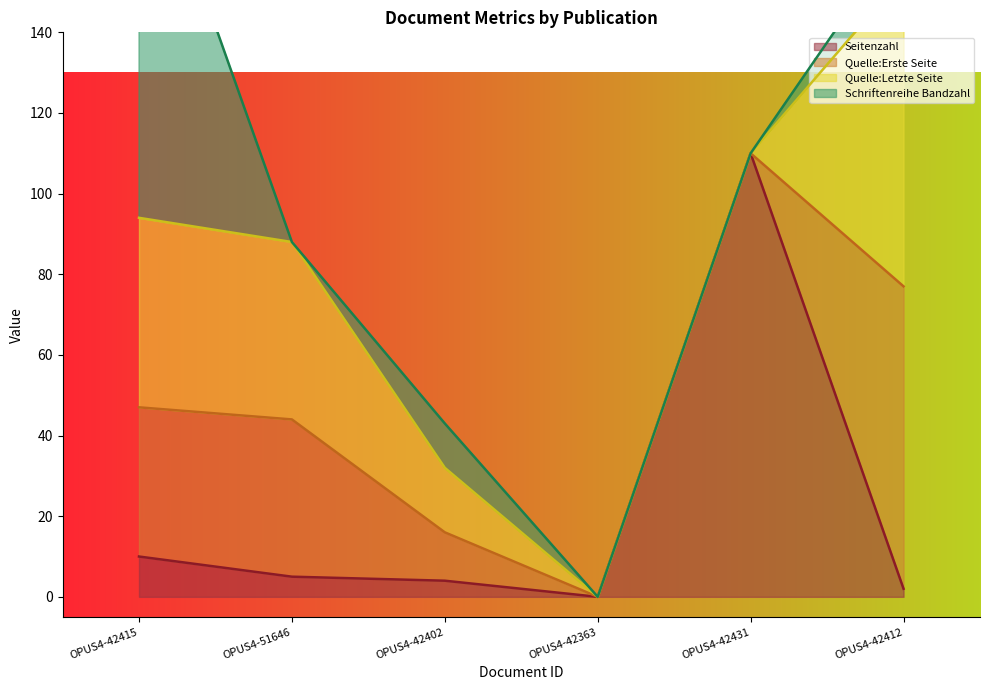

True or false: Schriftenreihe Bandzahl has a value of 0 at OPUS4-42363.

True